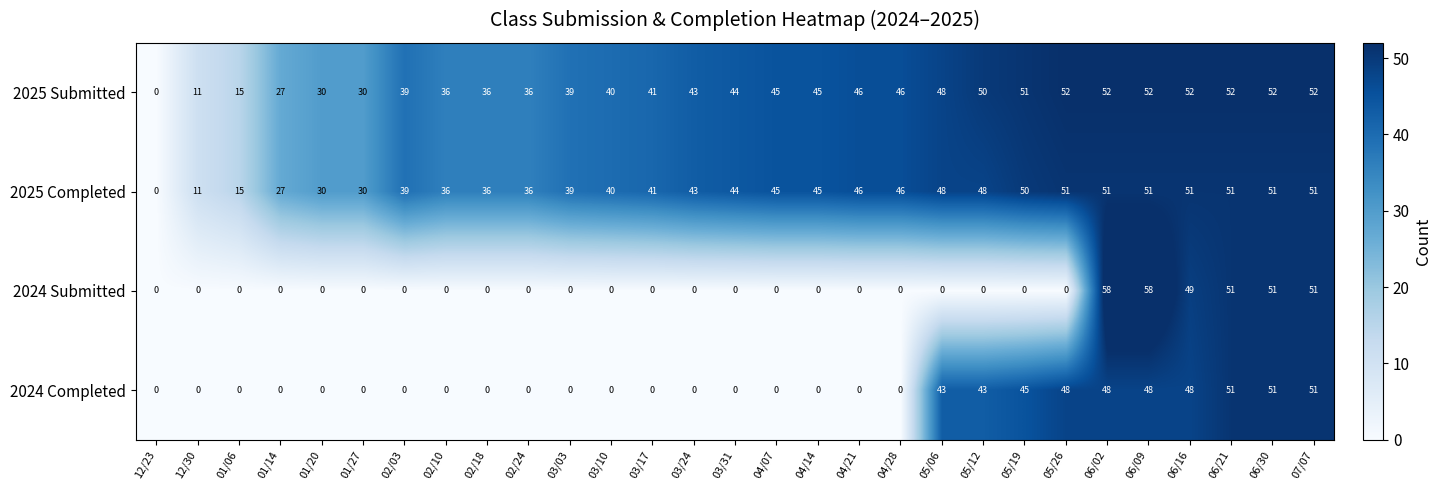

Which series changed the most between 03/03 and 05/06?

2024 Completed